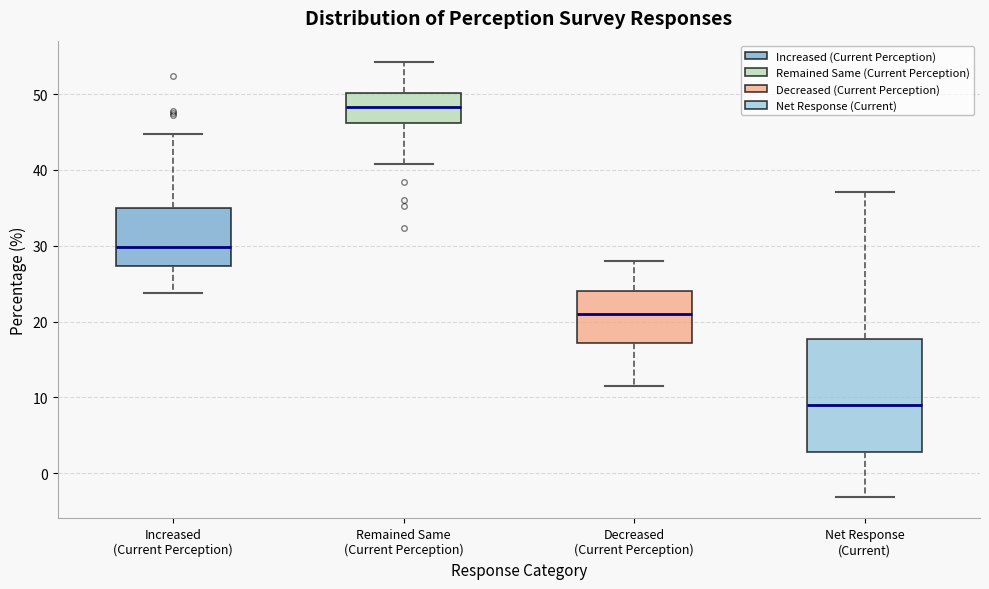

Reading left to right, transcribe this box plot: for each box, give where its median line is, the range the box spans, and where its two whiskers end, as read against the y-axis. The values are not printed on the chart, so give them approximately, as read against the axis.

Increased (Current Perception): median 30, box 27 to 35, whiskers 24 to 45
Remained Same (Current Perception): median 48, box 46 to 50, whiskers 41 to 54
Decreased (Current Perception): median 21, box 17 to 24, whiskers 12 to 28
Net Response (Current): median 9, box 3 to 18, whiskers -3 to 37